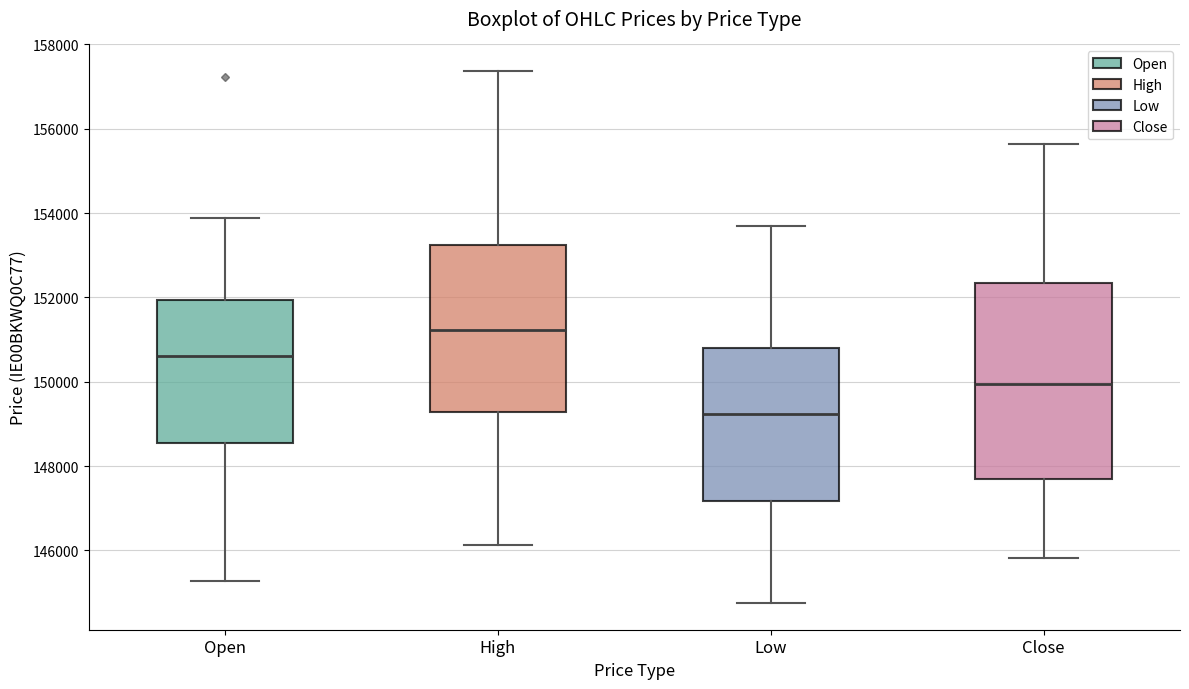

Comparing the boxes themselves (not the whiskers), which one is the tallest?

Close